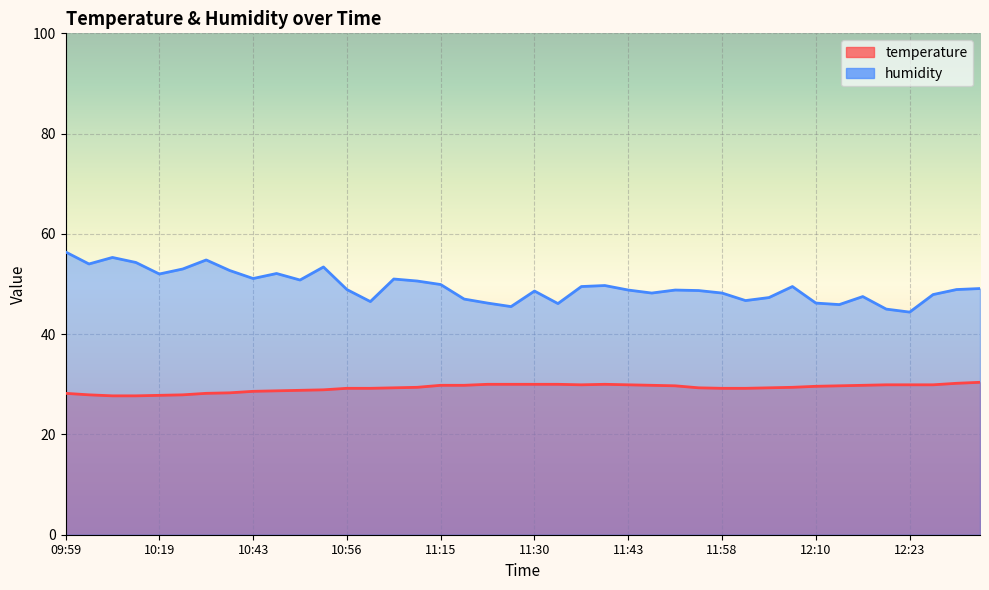

What is the spread (max minus min) of values at 11:01?

21.7